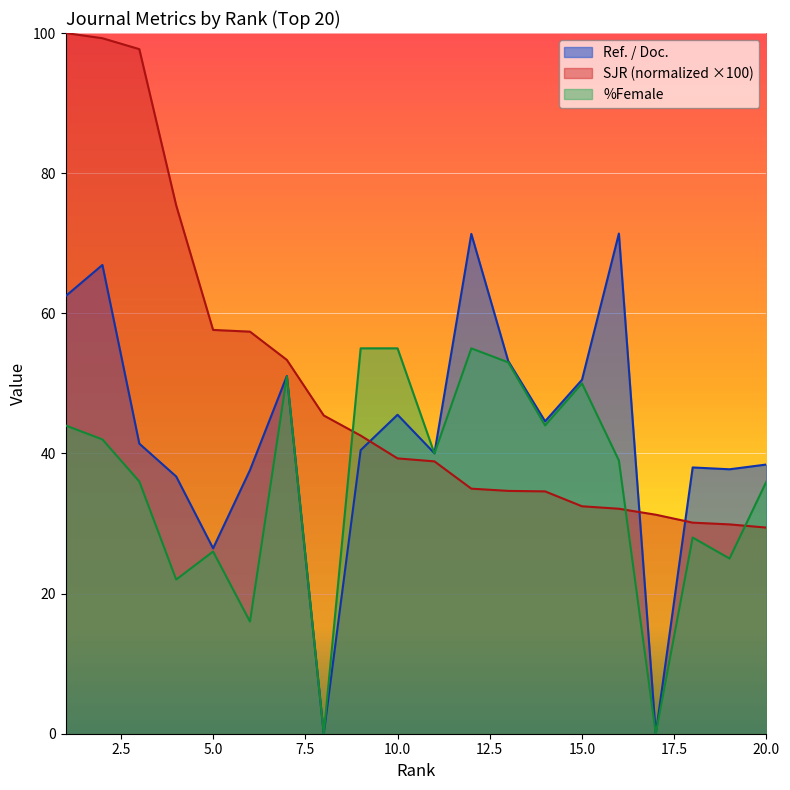

The value of %Female at 16 is 39.0. True or false?

True